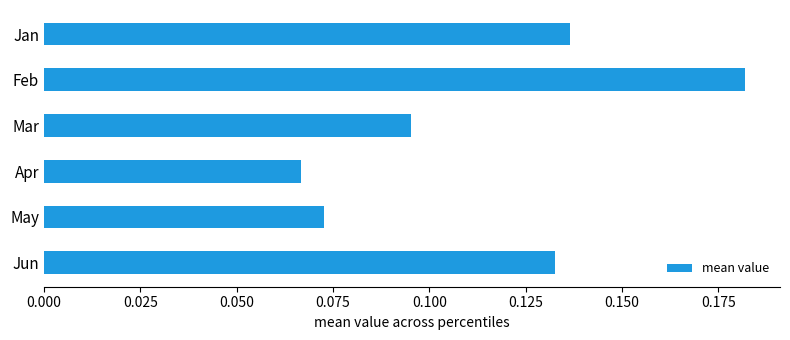

Which category has the highest value across all series?

Feb